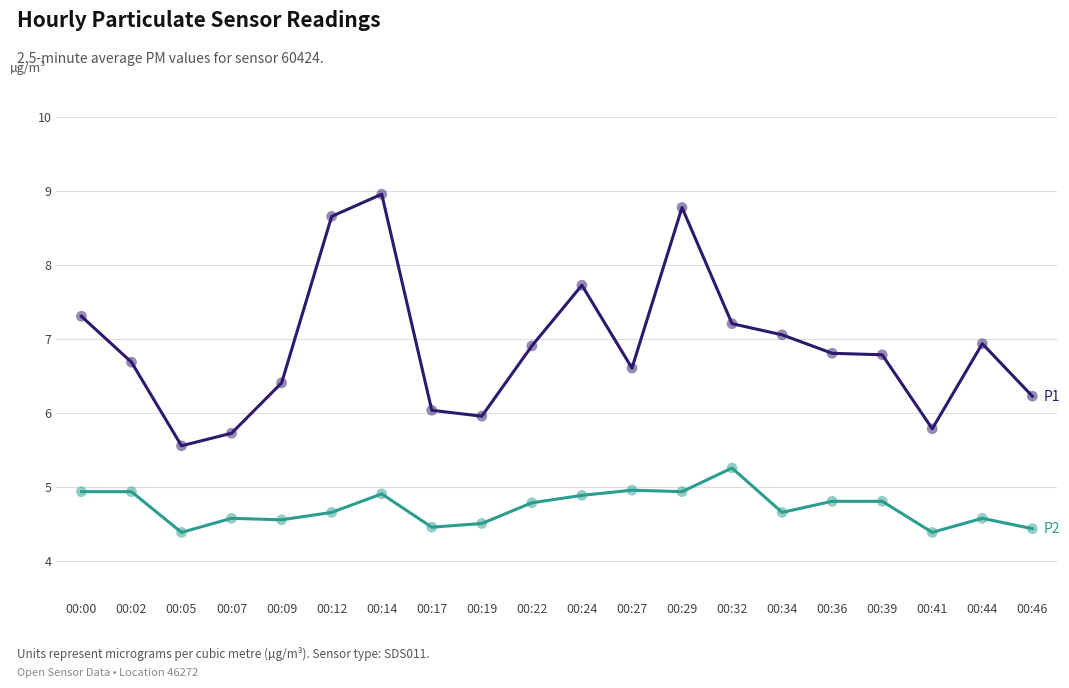

What is the total value across all series at 00:00?

12.2